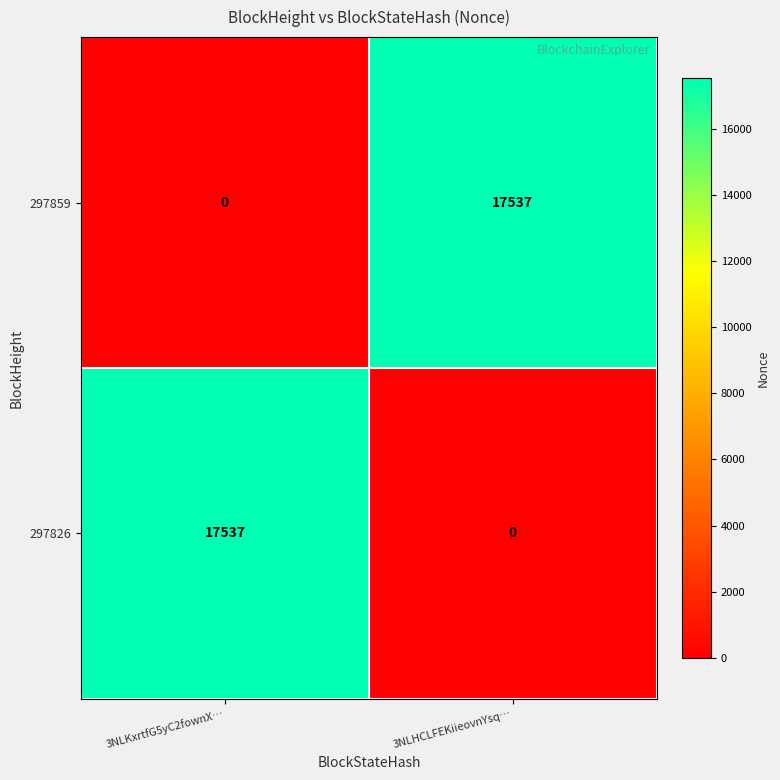

Rank the series at 3NLKxrtfG5yC2fownX… from highest to lowest value.

297826, 297859